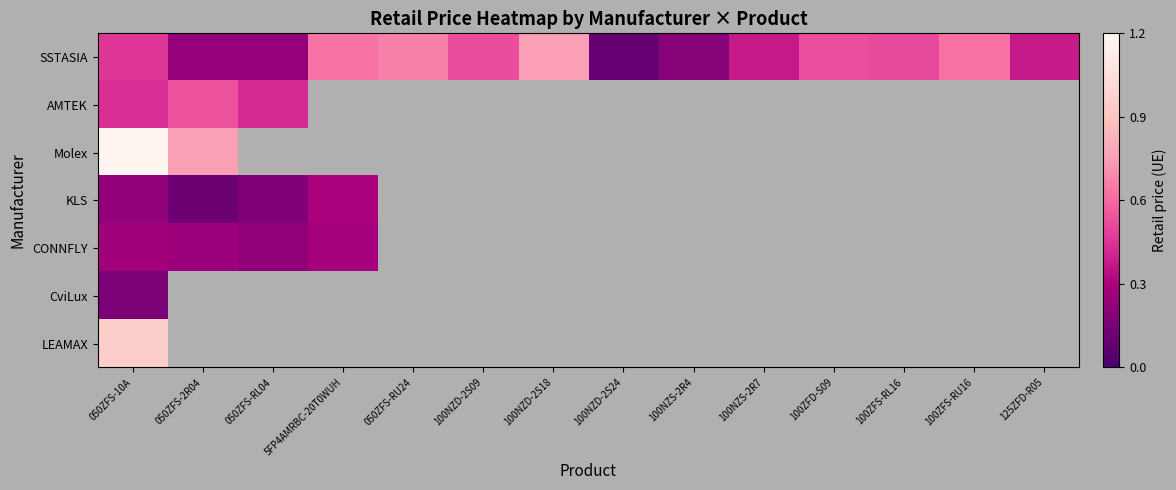

Which series changed the most between 5FP4AMRBC-20T0WUH and 100NZS-2R4?

SSTASIA